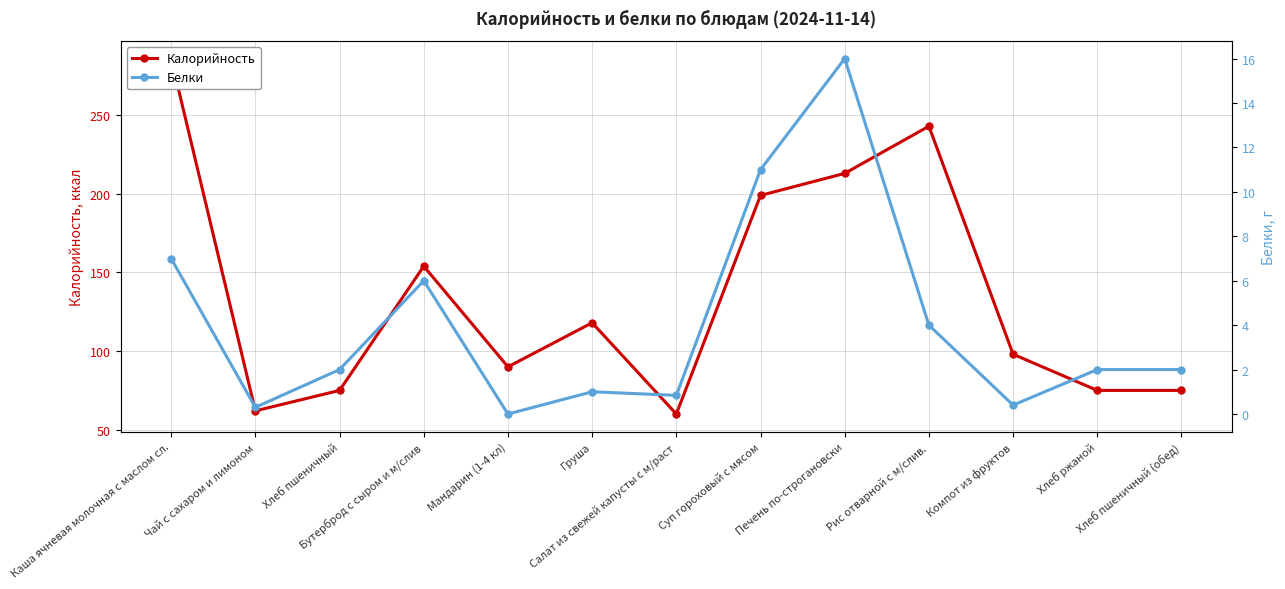

How many values in Белки are above zero?

12